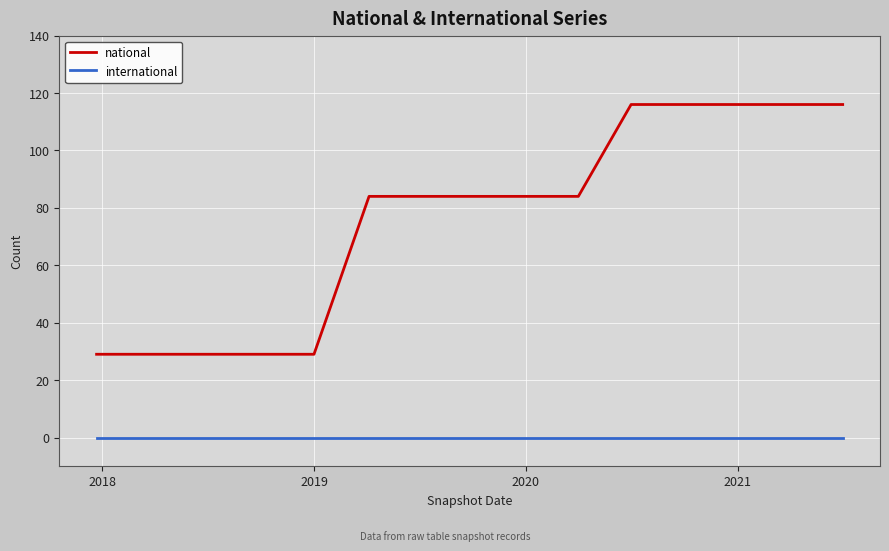

Rank the series by their average value, from highest to lowest.

national, international